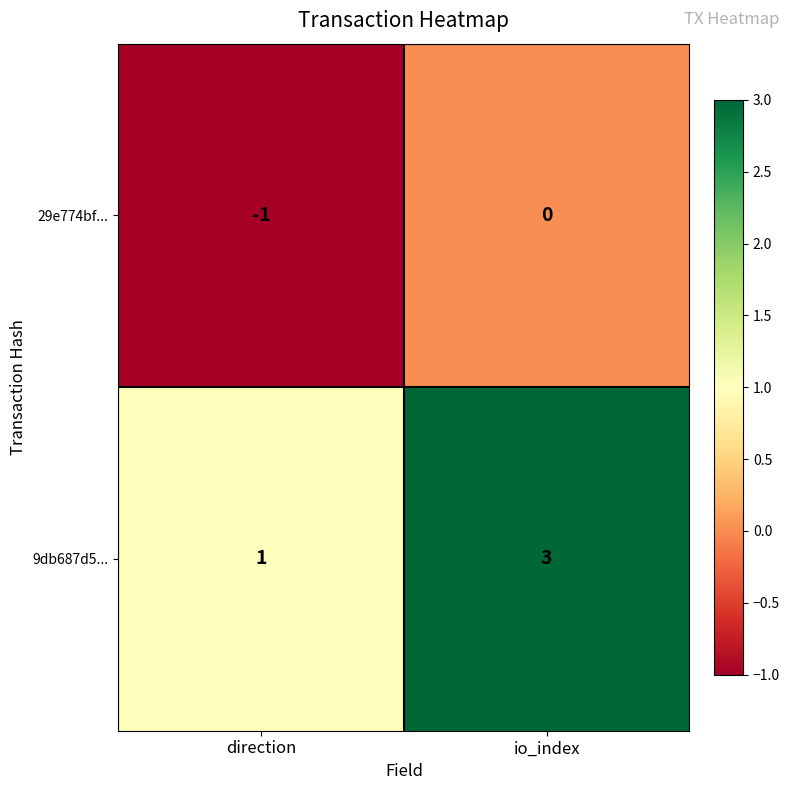

What is the maximum value for 9db687d5...?

3